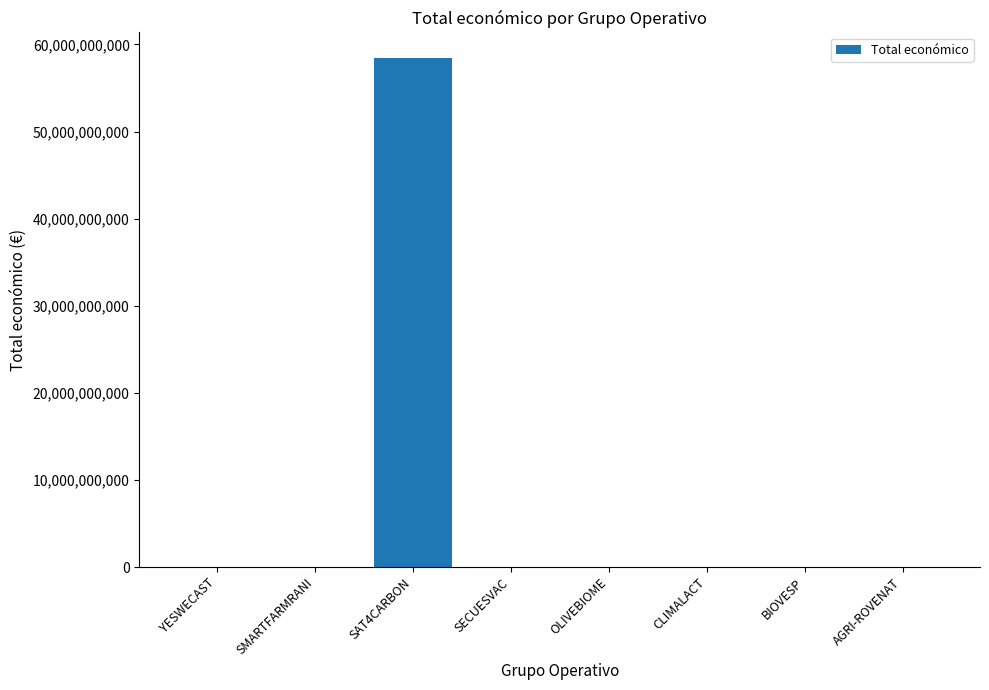

What is the sum of all values?

58467025986